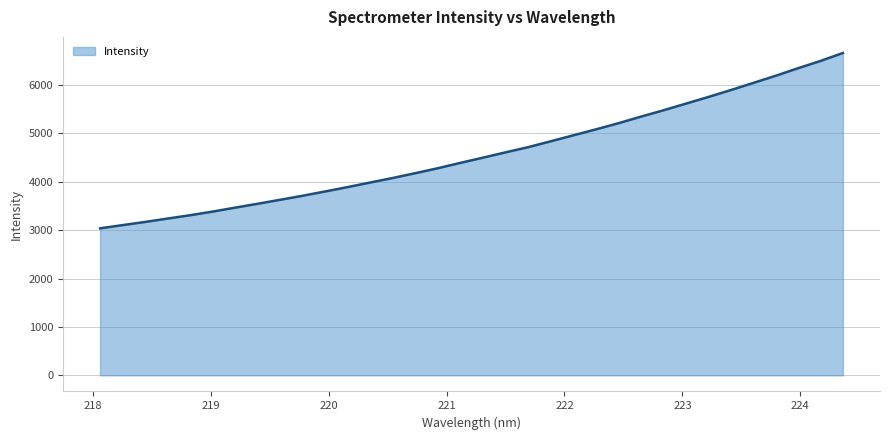

What is the minimum value shown in the chart?

3036.2